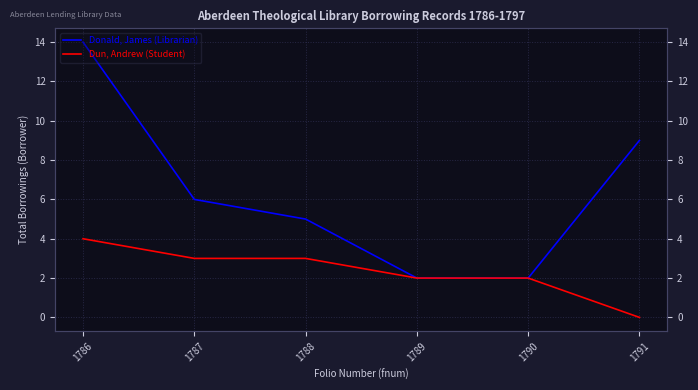

What is the difference between the maximum and second lowest values in the Donald, James (Librarian) series?

12